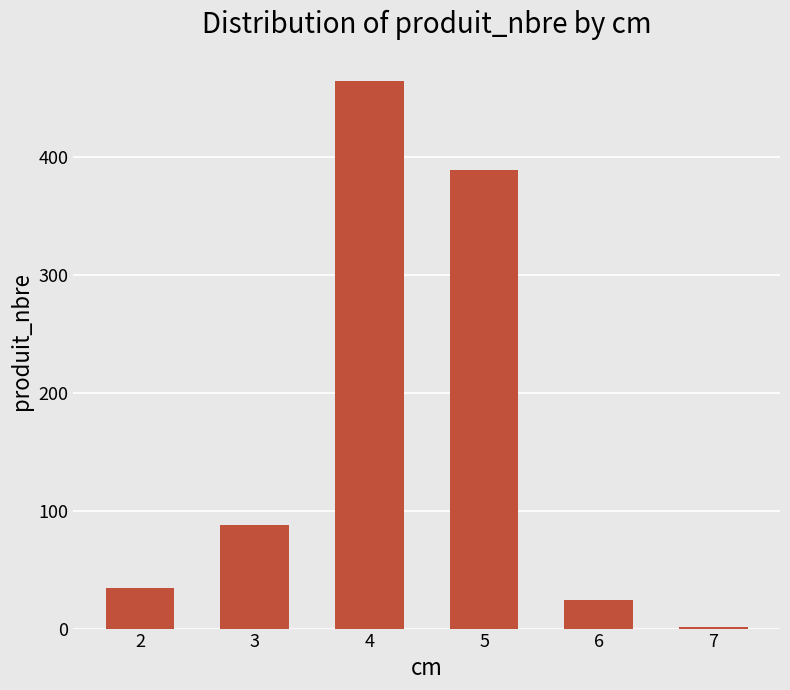

What is the sum of the values at 3 and 7?

89